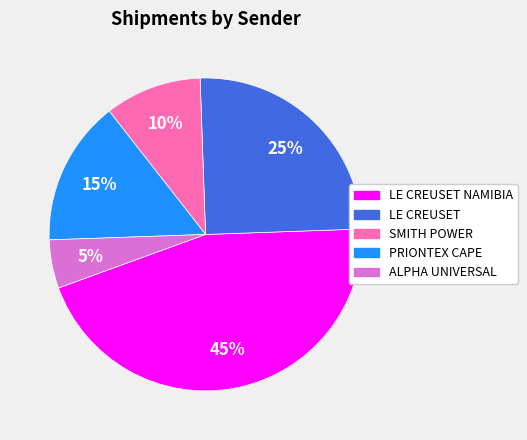

Does any single category account for the majority?

No